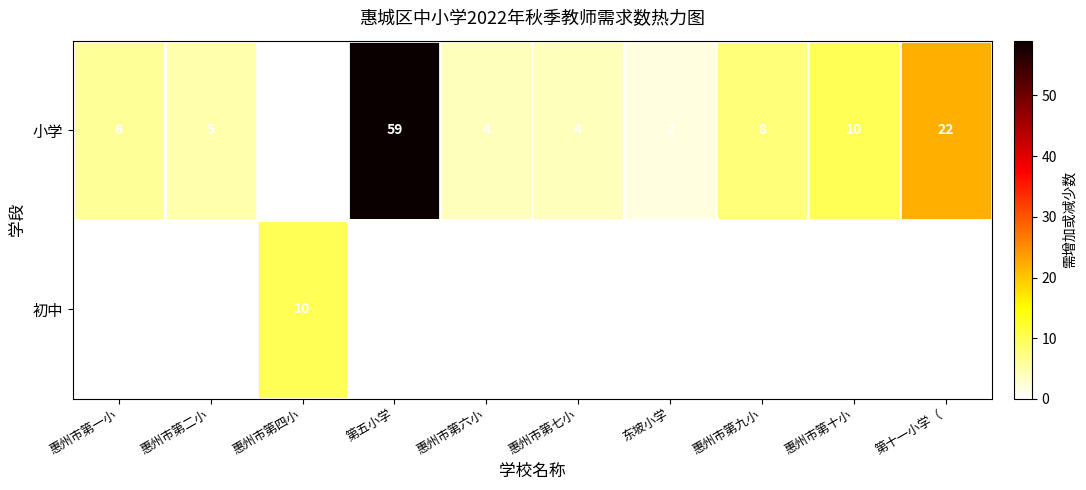

At which label is 小学 closest to 29?

第十一小学（